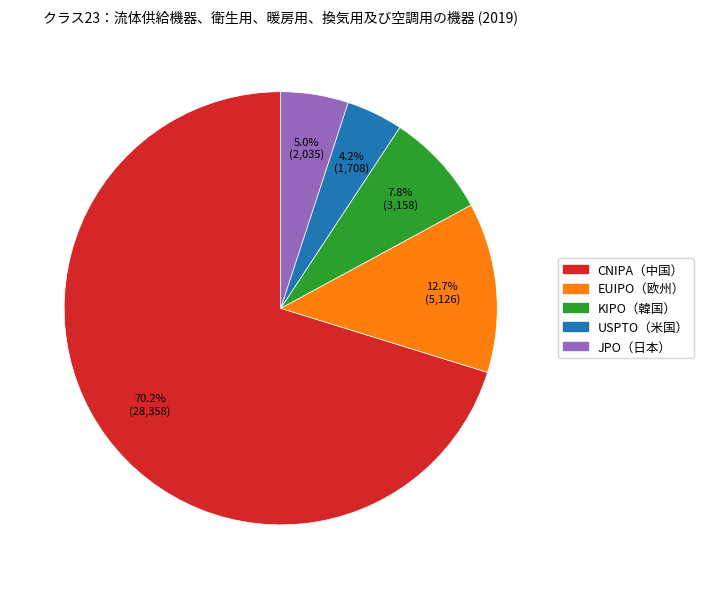

How many slices are in this pie chart?

5